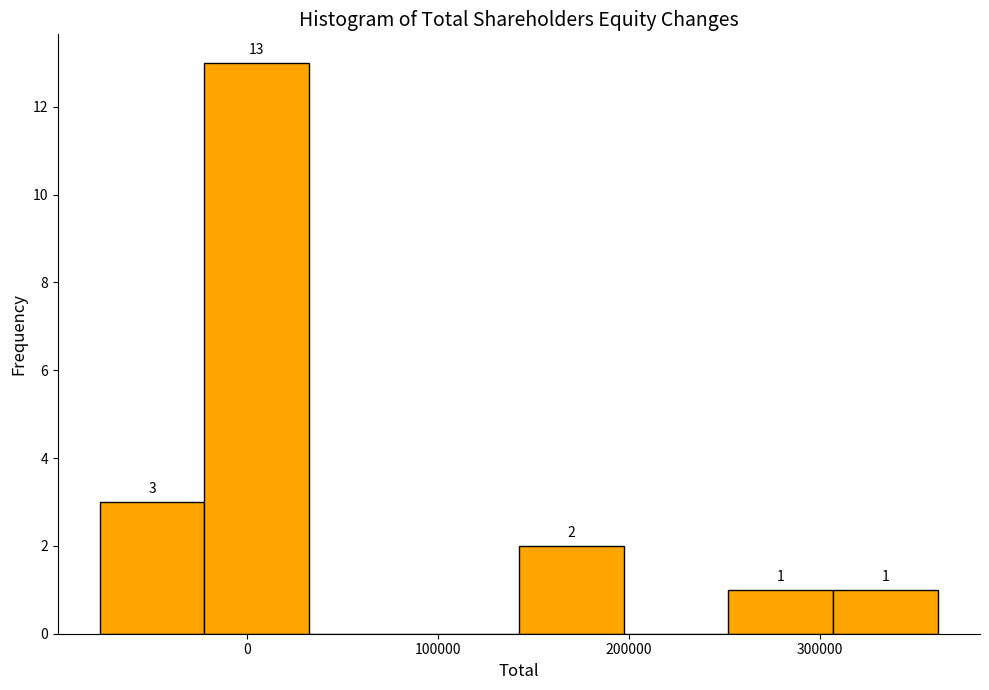

Over which range of the x-axis is the bar tallest?

-20000 to 30000